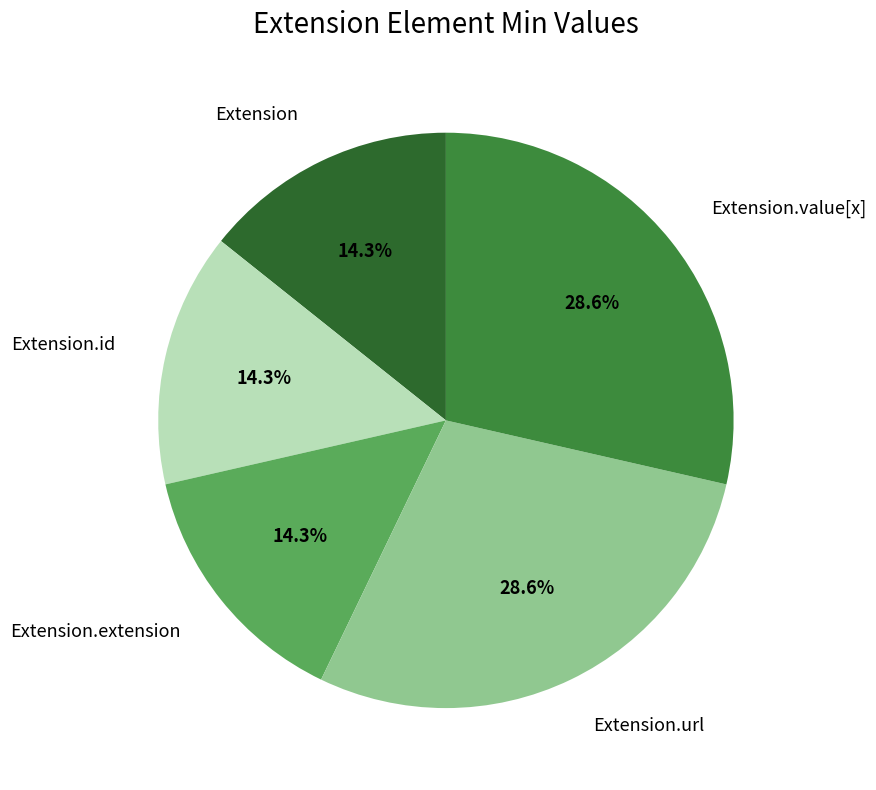

Does Extension.extension account for over 50% of the chart?

No